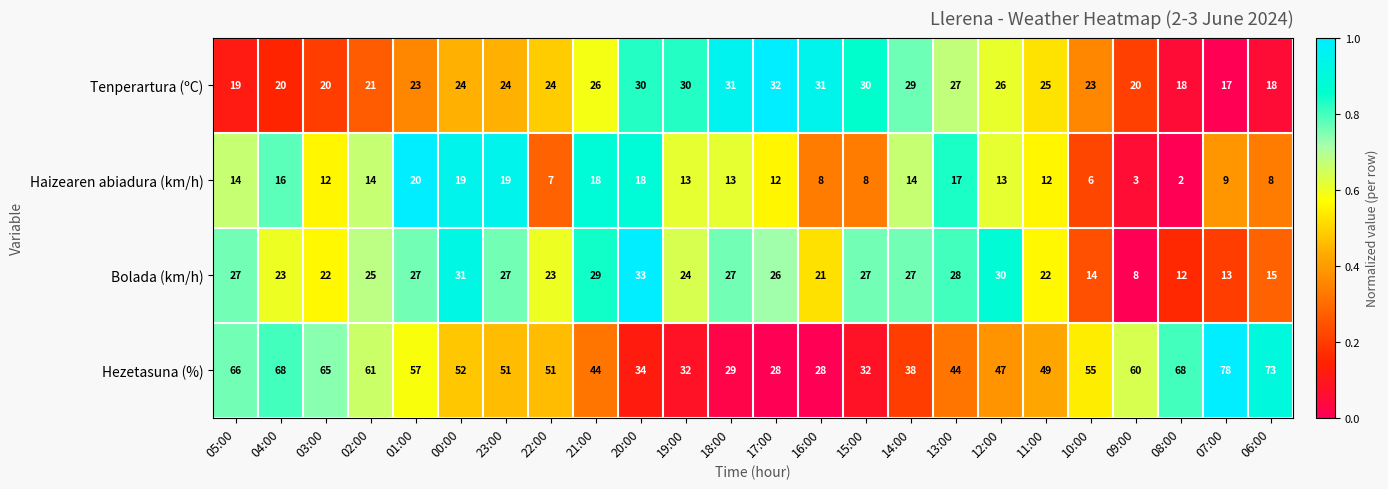

True or false: Tenperartura (ºC) has a value of 24 at 00:00.

True